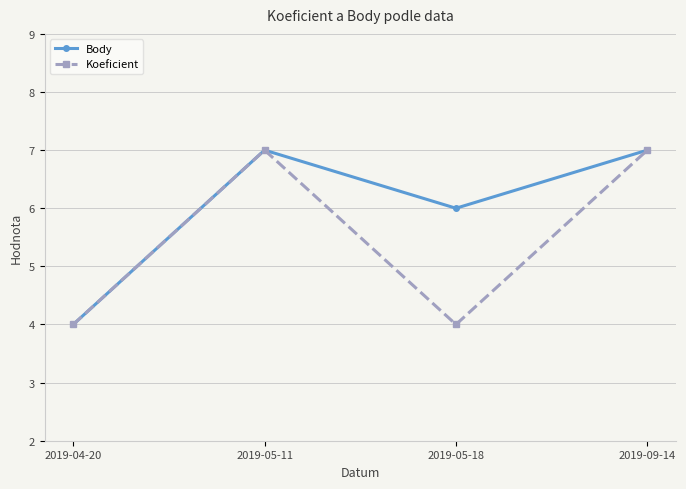

Rank the series by their average value, from lowest to highest.

Koeficient, Body